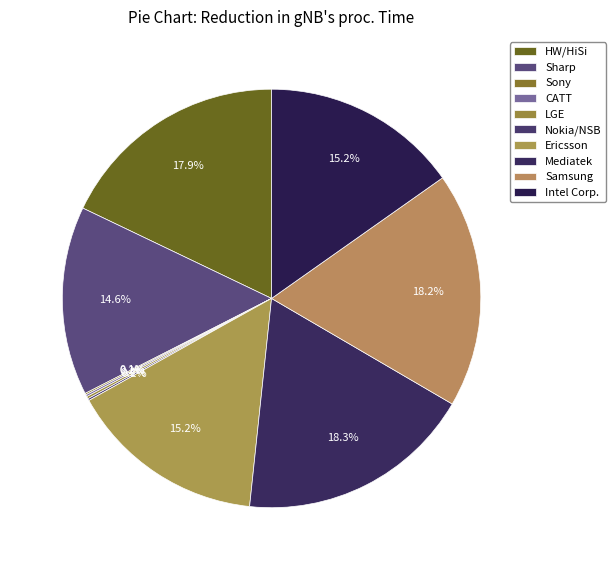

How many slices are in this pie chart?

10